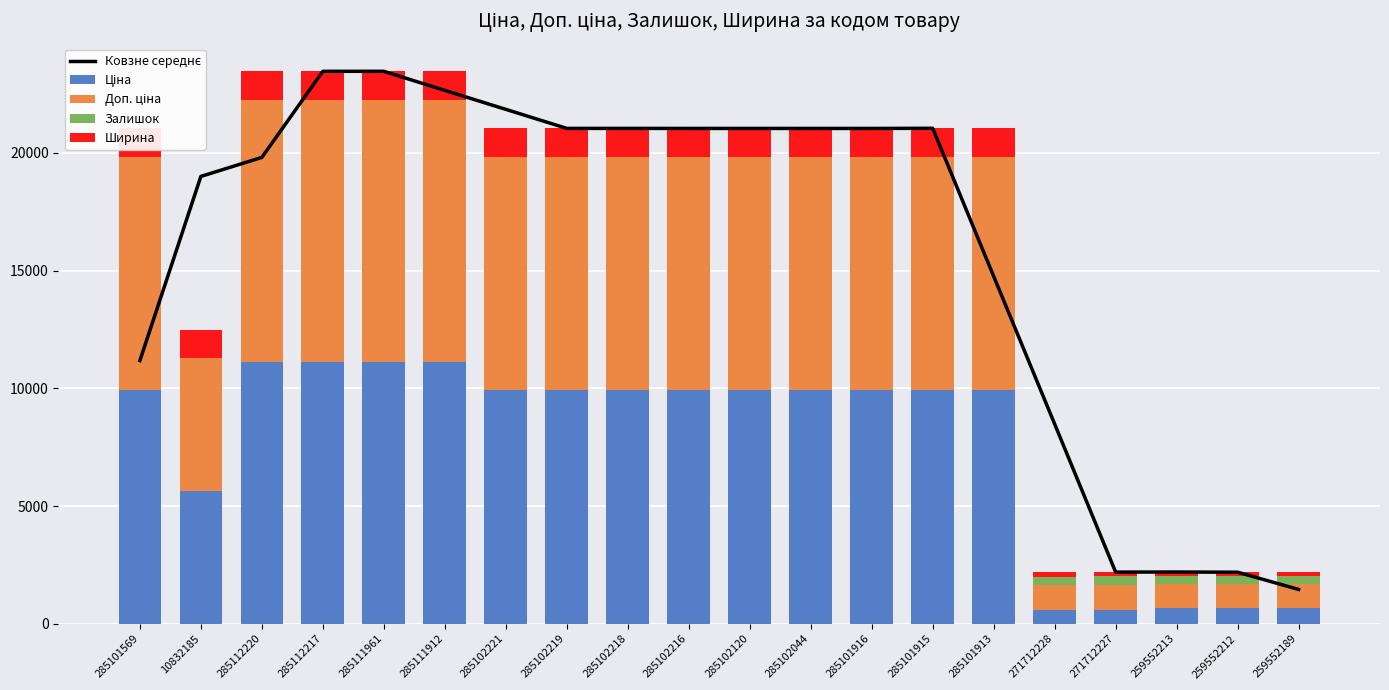

What is the label of the 4th bar from the right?

271712227